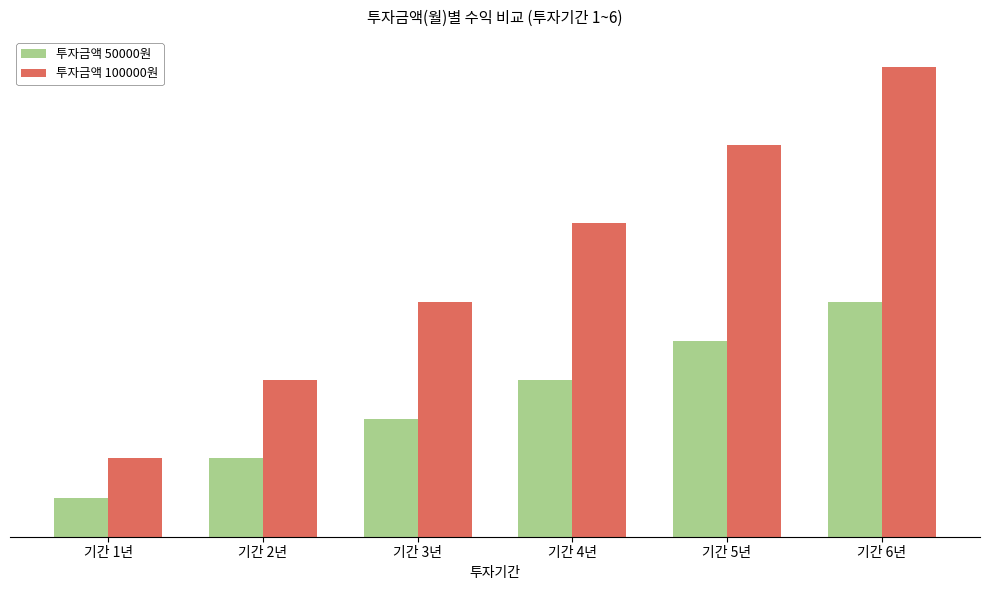

What is the sum of all 투자금액 100000원 values?

26327700